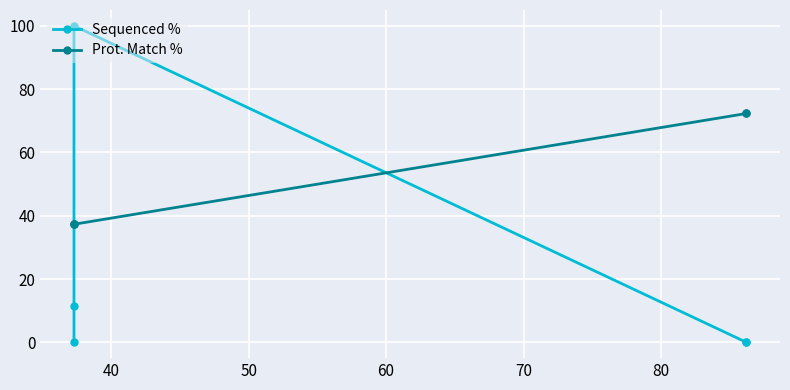

True or false: Sequenced % has more than 0 interior local peaks.

True